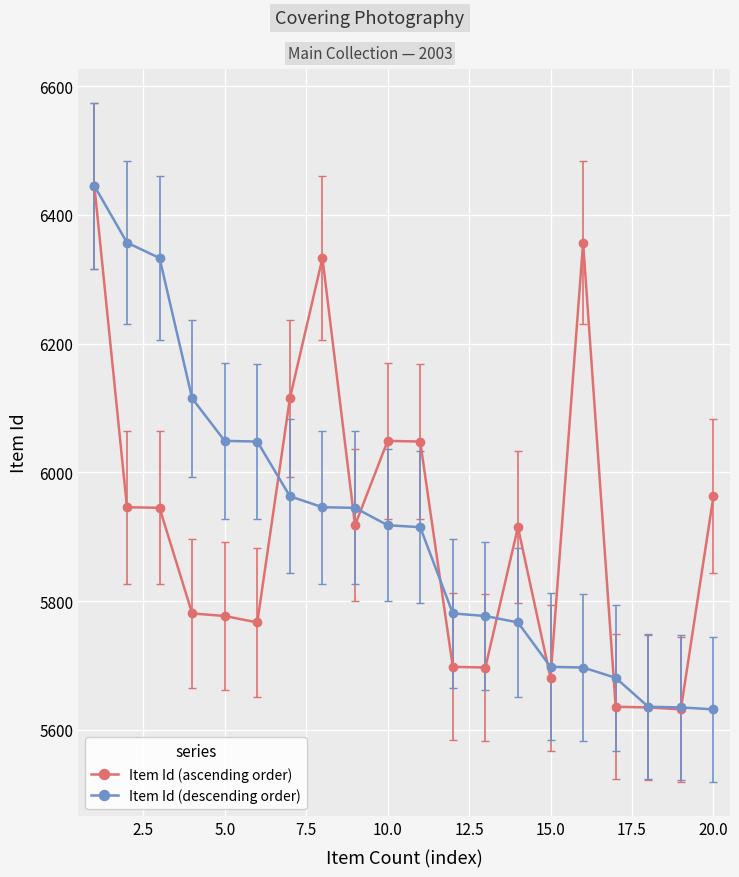

At how many categories does at least one series exceed 6278?

5